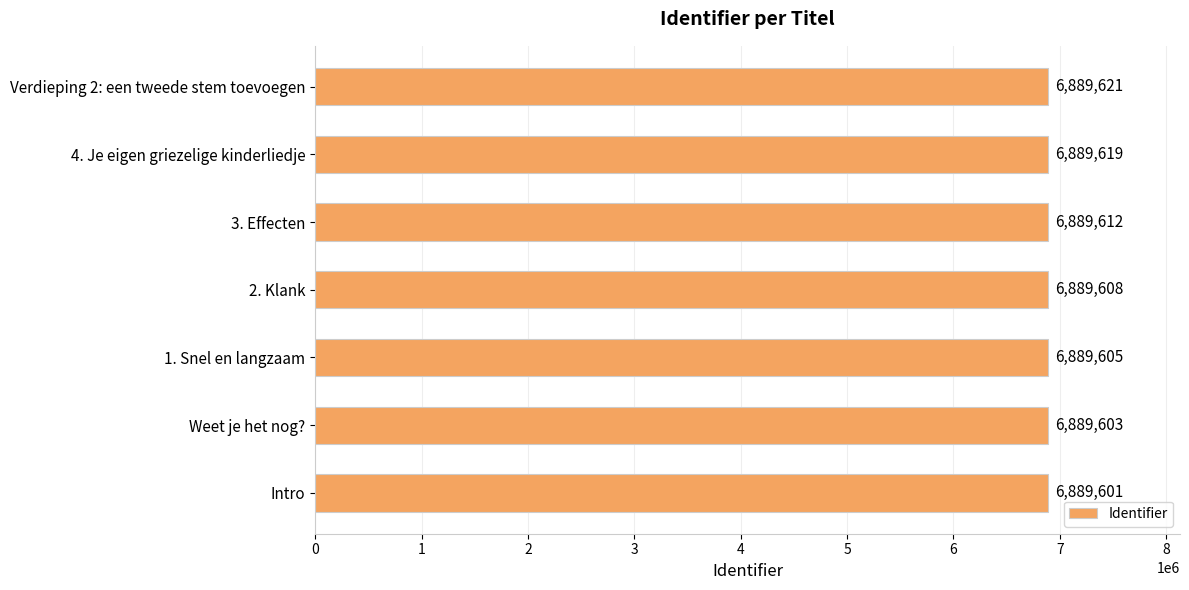

Does the chart contain any negative values?

No